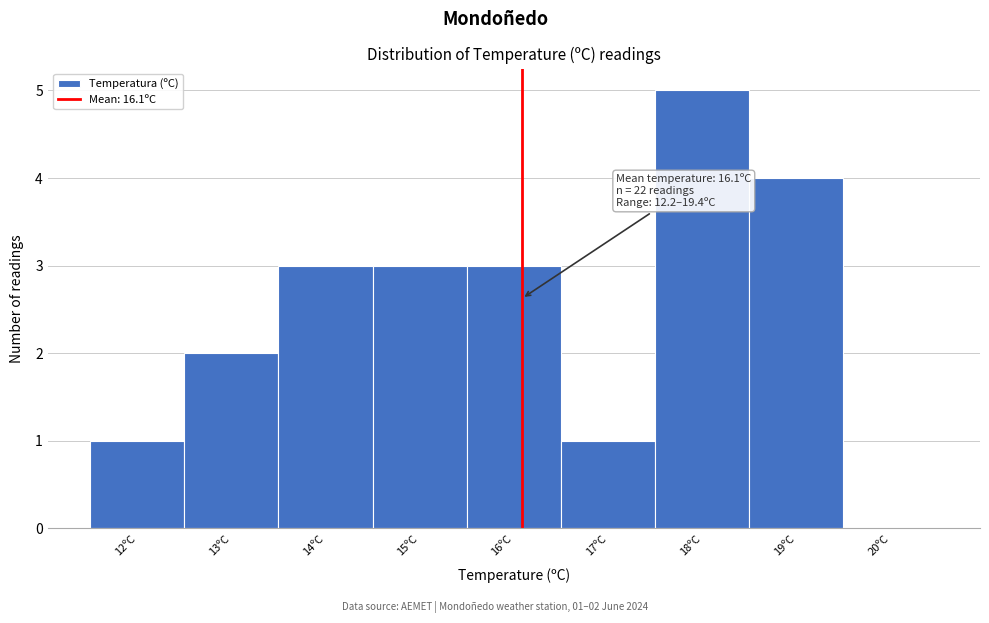

Over which range of the x-axis is the bar tallest?

17.5 to 18.5